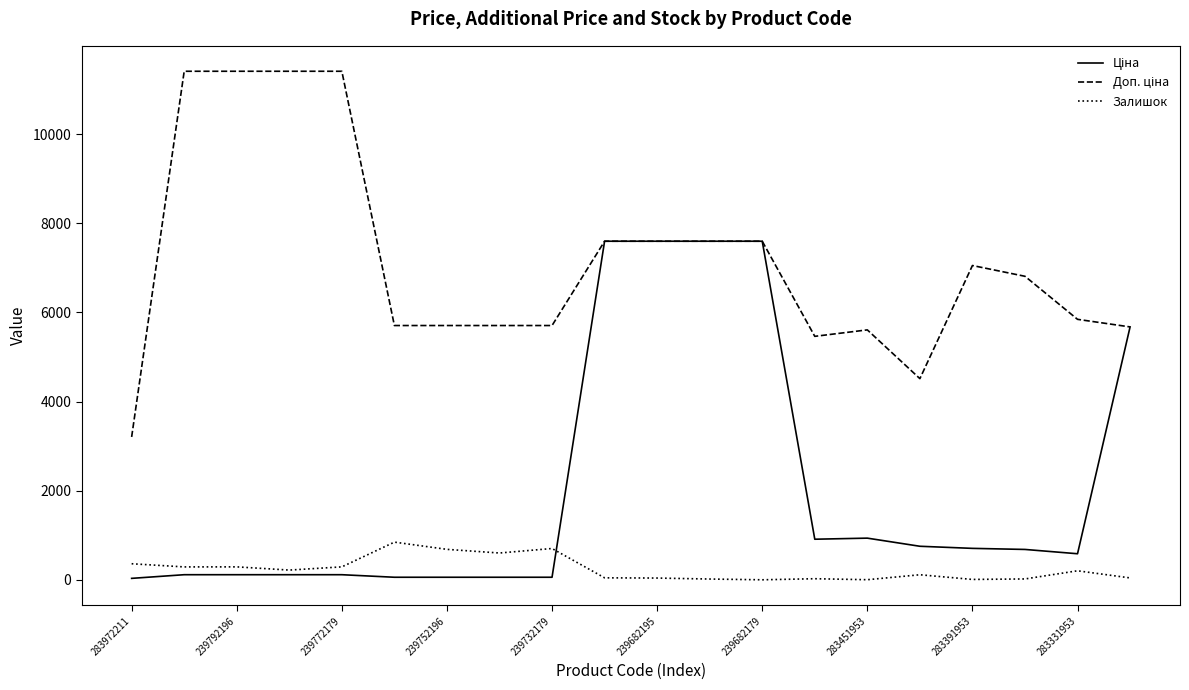

What is the maximum value shown in the chart?

11410.0